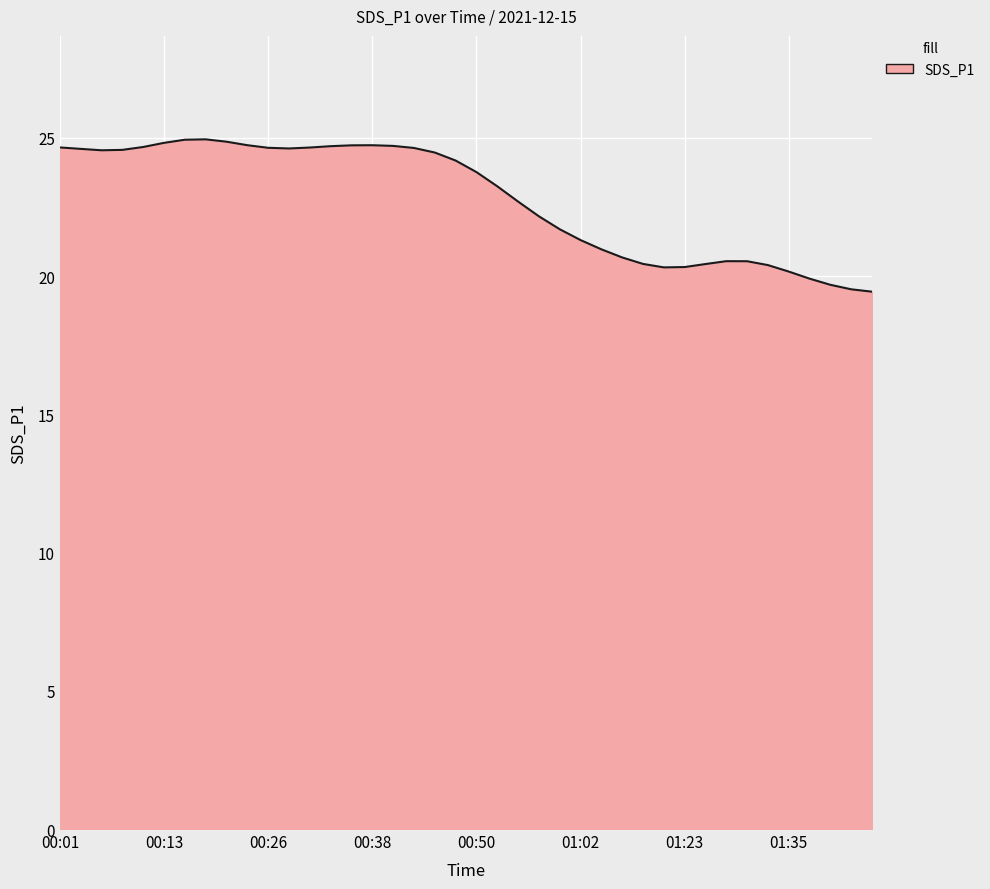

What is the minimum value shown in the chart?

19.4